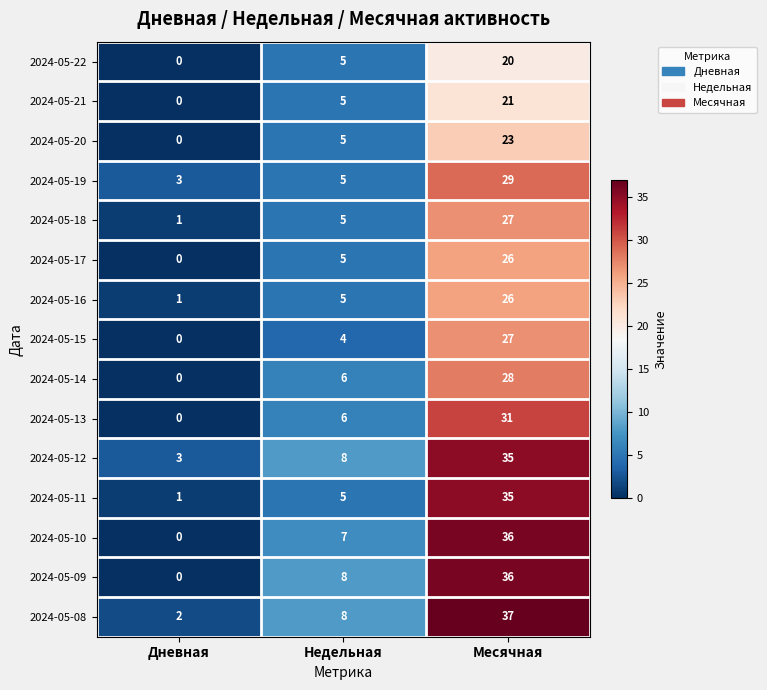

Count the 2024-05-10 values in the range 0 to 36.

3